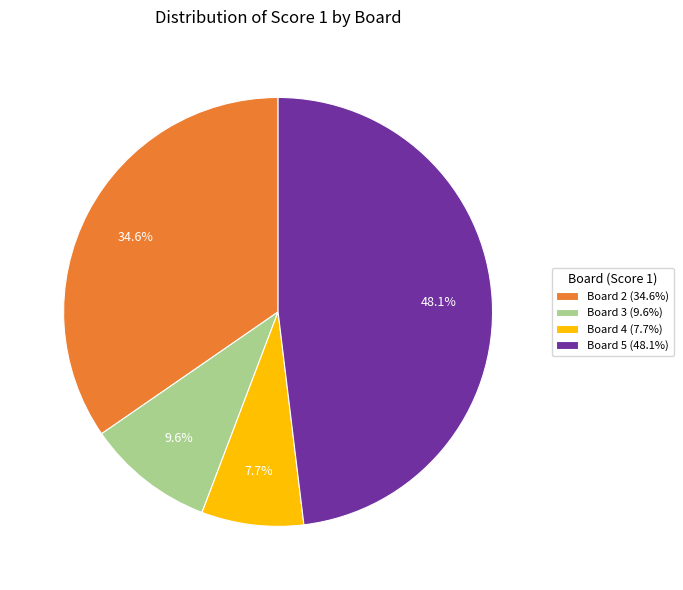

Between Board 2 (34.6%) and Board 4 (7.7%), which is larger?

Board 2 (34.6%)